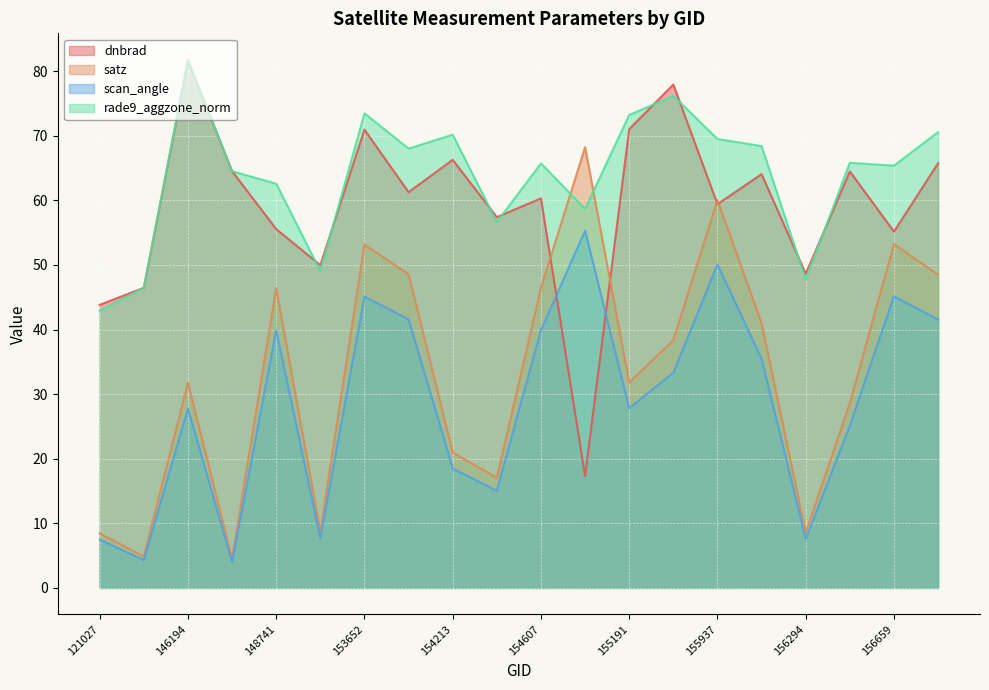

At which category is the sum across all series the highest?

153652